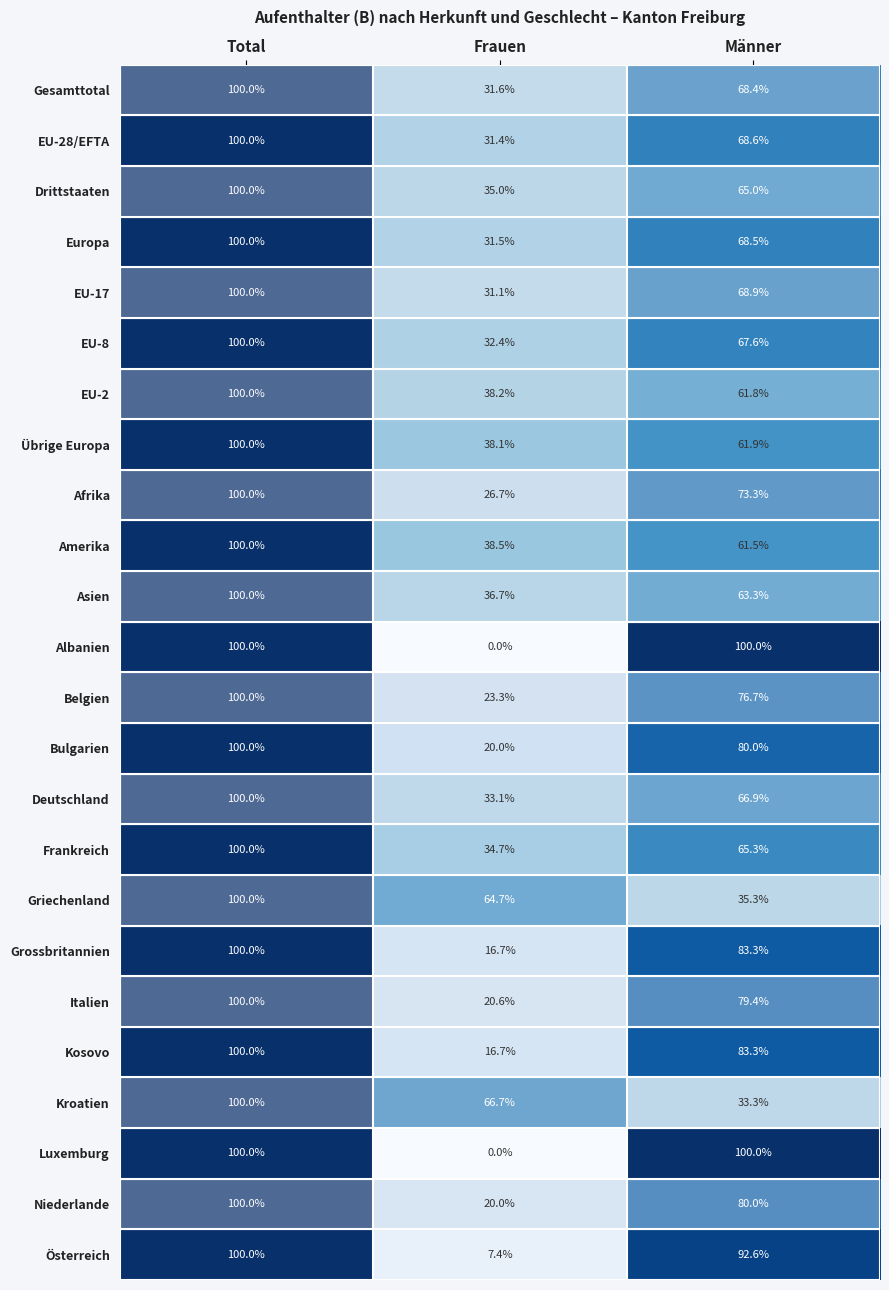

List the labels in order of EU-28/EFTA value, largest first.

Total, Männer, Frauen